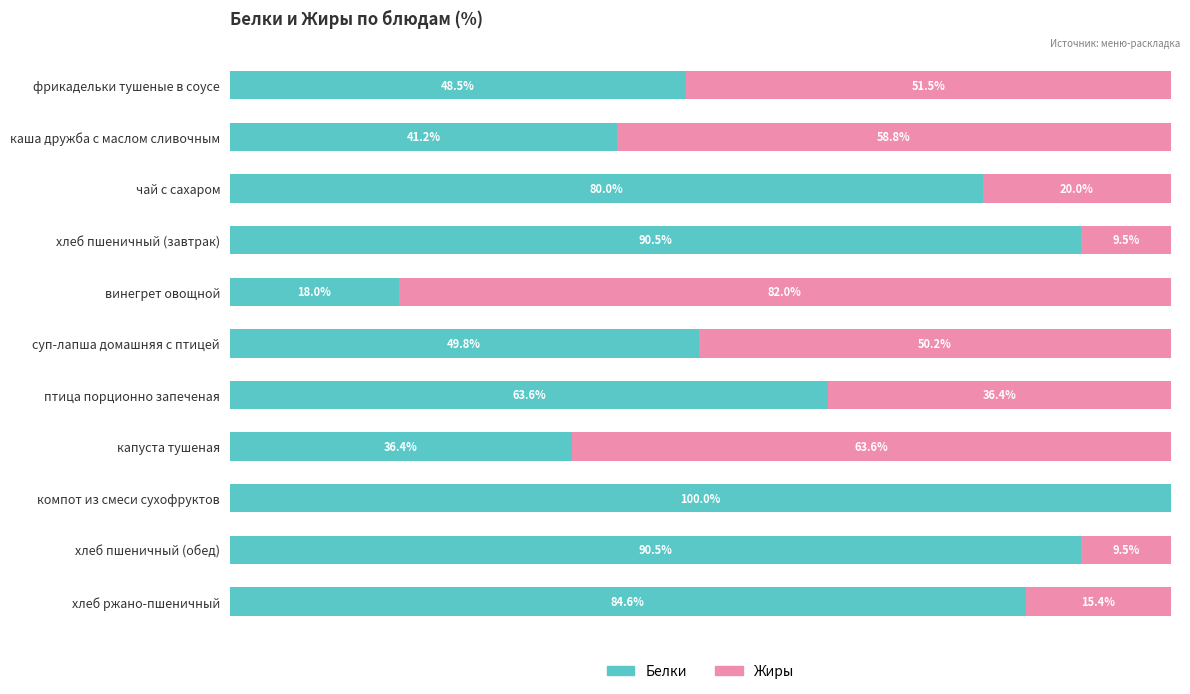

At which label is Белки closest to 58?

птица порционно запеченая